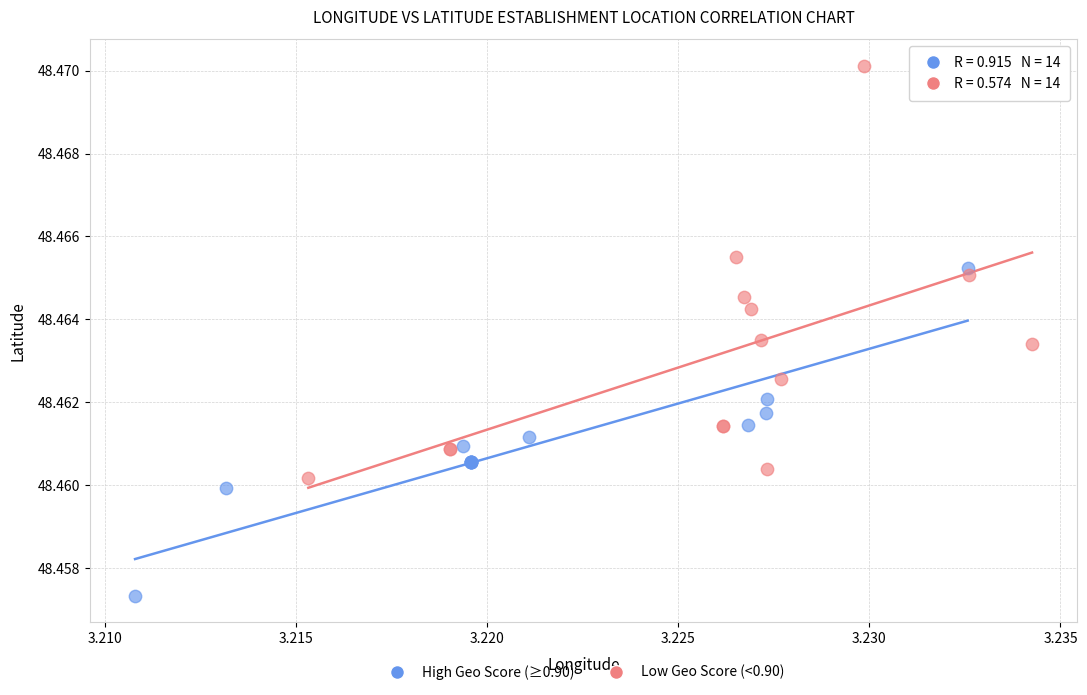

Which series contains the highest Y value?

Low Geo Score (<0.90)